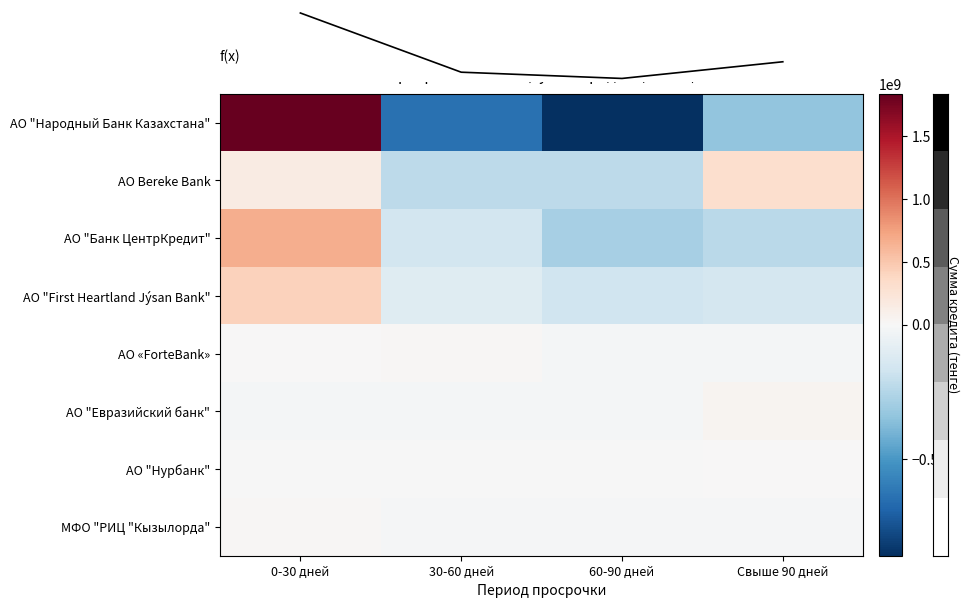

Reading left to right, transcribe all the data shown in this chart.

АО "Народный Банк Казахстана": 0-30 дней=1837537407.2	30-60 дней=-637384380.4	60-90 дней=-858370000.8	Свыше 90 дней=-341783026.0
АО Bereke Bank: 0-30 дней=148676918.1	30-60 дней=-225160122.7	60-90 дней=-225114765.6	Свыше 90 дней=301597970.2
АО "Банк ЦентрКредит": 0-30 дней=673613002.8	30-60 дней=-157903206.3	60-90 дней=-282989163.1	Свыше 90 дней=-232720633.4
АО "First Heartland Jýsan Bank": 0-30 дней=429077124.5	30-60 дней=-103588500.5	60-90 дней=-172834735.7	Свыше 90 дней=-152653888.3
АО «ForteBank»: 0-30 дней=12897756.1	30-60 дней=17604306.9	60-90 дней=-15251031.5	Свыше 90 дней=-15251031.5
АО "Евразийский банк": 0-30 дней=-16631488.8	30-60 дней=-16631488.8	60-90 дней=-16631488.8	Свыше 90 дней=49894466.4
АО "Нурбанк": 0-30 дней=-3821237.3	30-60 дней=-3821237.3	60-90 дней=-3821237.3	Свыше 90 дней=11463712.0
МФО "РИЦ "Кызылорда": 0-30 дней=25577213.2	30-60 дней=-8525737.8	60-90 дней=-8525737.8	Свыше 90 дней=-8525737.8